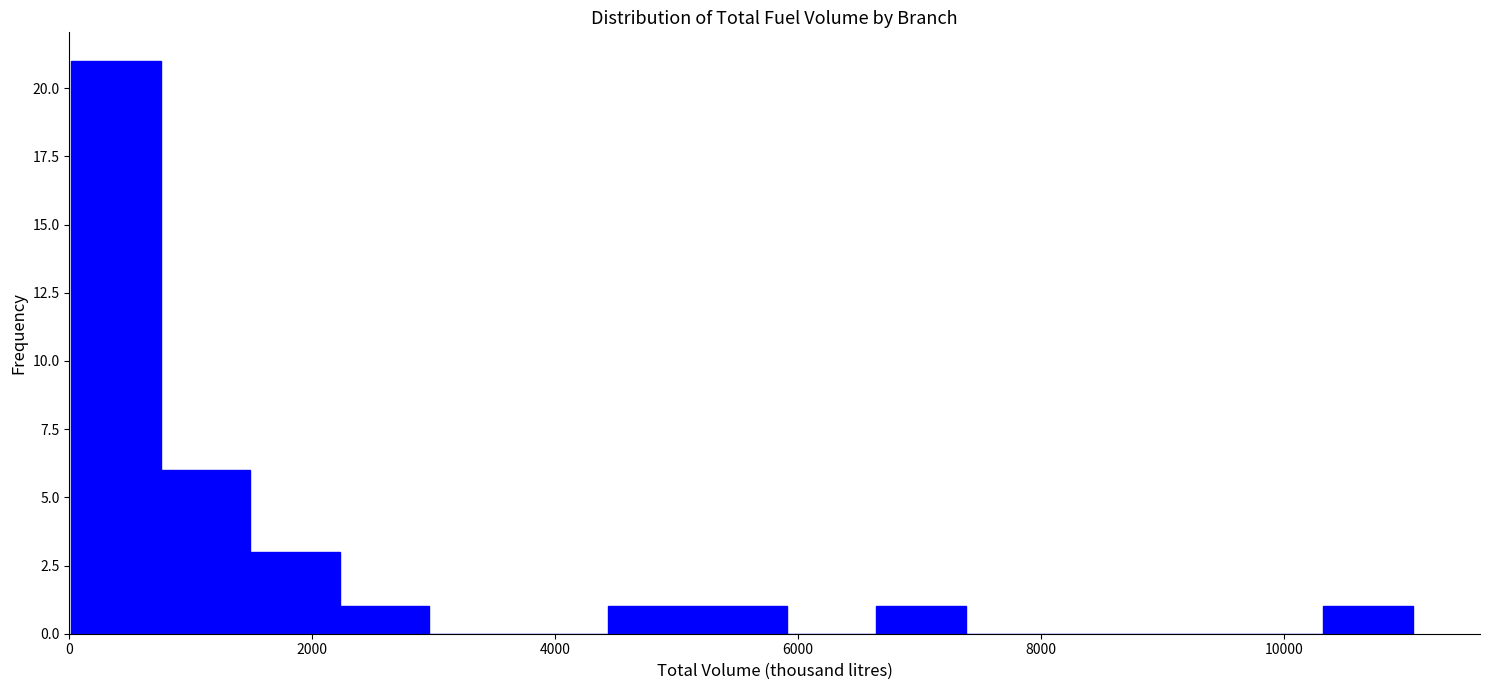

Around what value on the x-axis is the tallest bar? Give the approximate position of its centre, as read against the axis.

400